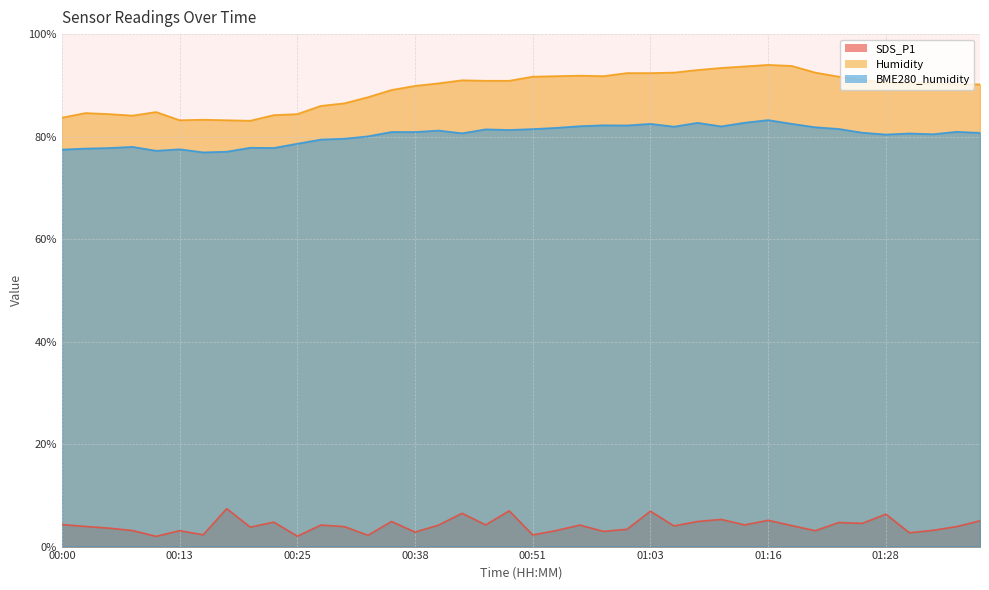

What is the value of the BME280_humidity point at the 34th from the left?

81.5